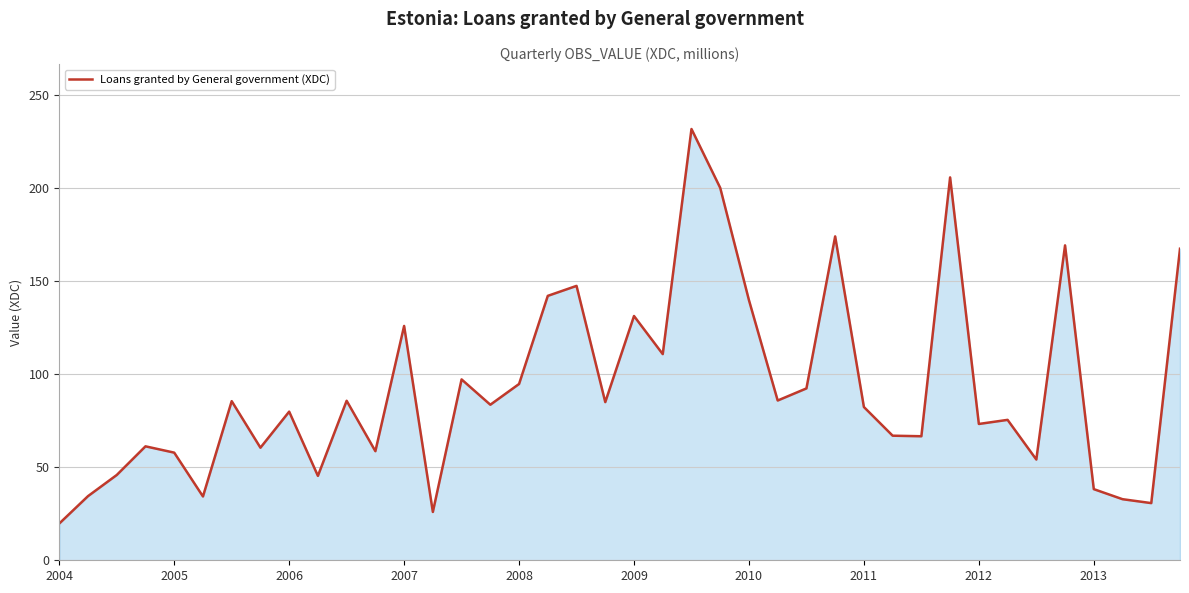

What is the maximum value shown in the chart?

231.6